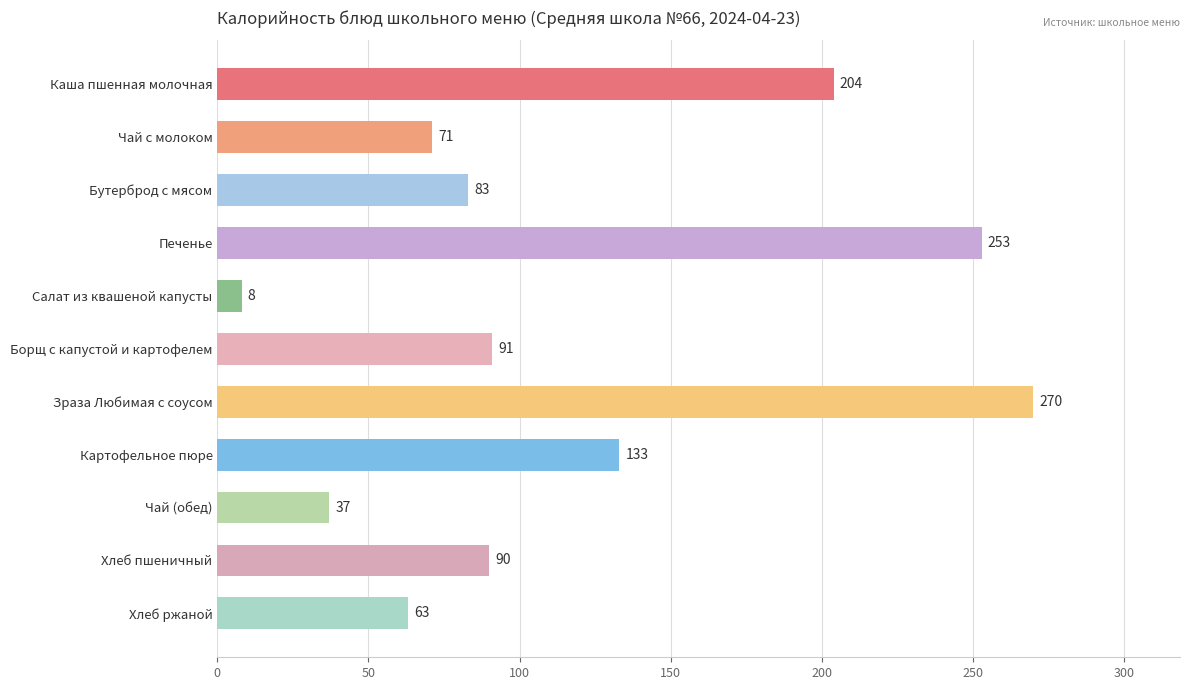

Reading bottom to top, what are all the values shown in this chart?

Хлеб ржаной=63	Хлеб пшеничный=90	Чай (обед)=37	Картофельное пюре=133	Зраза Любимая с соусом=270	Борщ с капустой и картофелем=91	Салат из квашеной капусты=8	Печенье=253	Бутерброд с мясом=83	Чай с молоком=71	Каша пшенная молочная=204